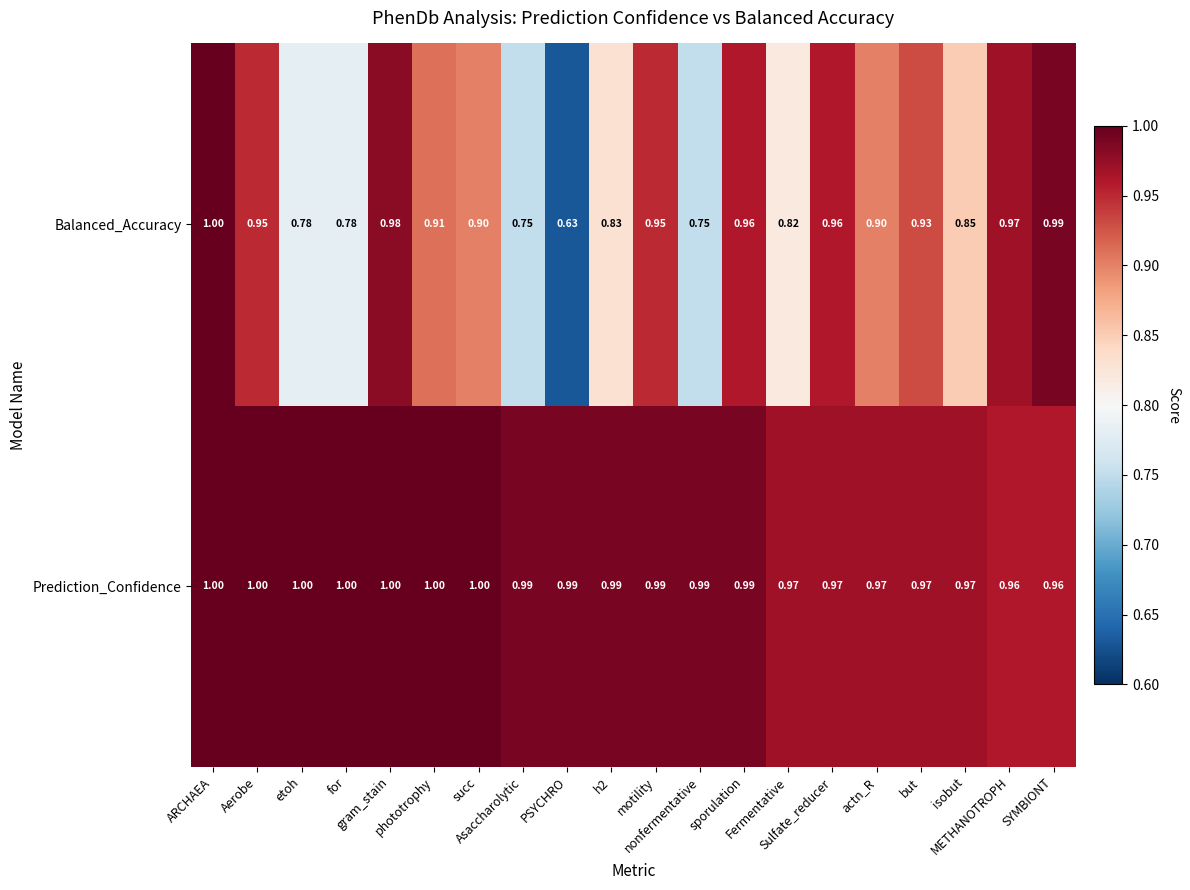

Which series has the largest total across all categories?

Prediction_Confidence